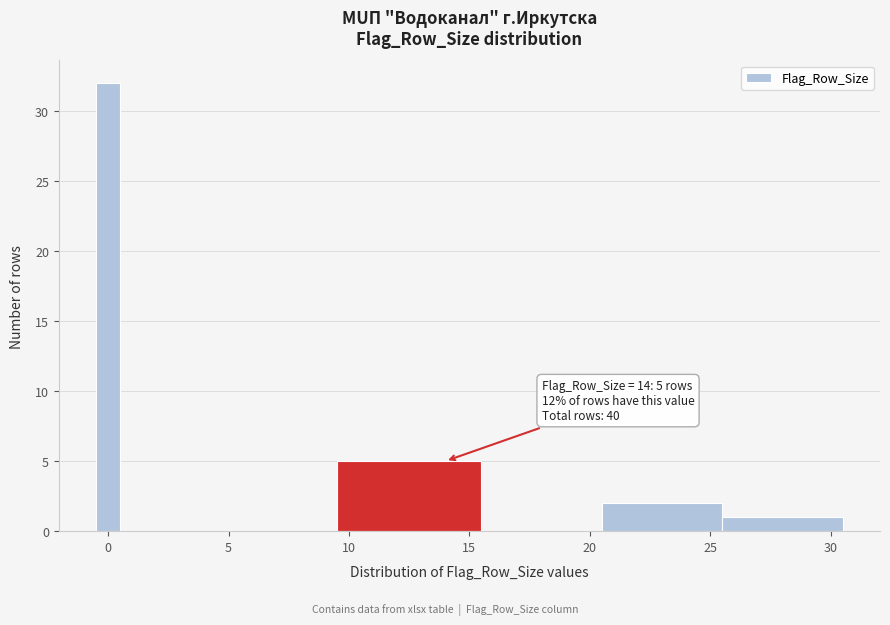

Read against the x-axis, roughly where is the centre of the tallest bar?

0.0